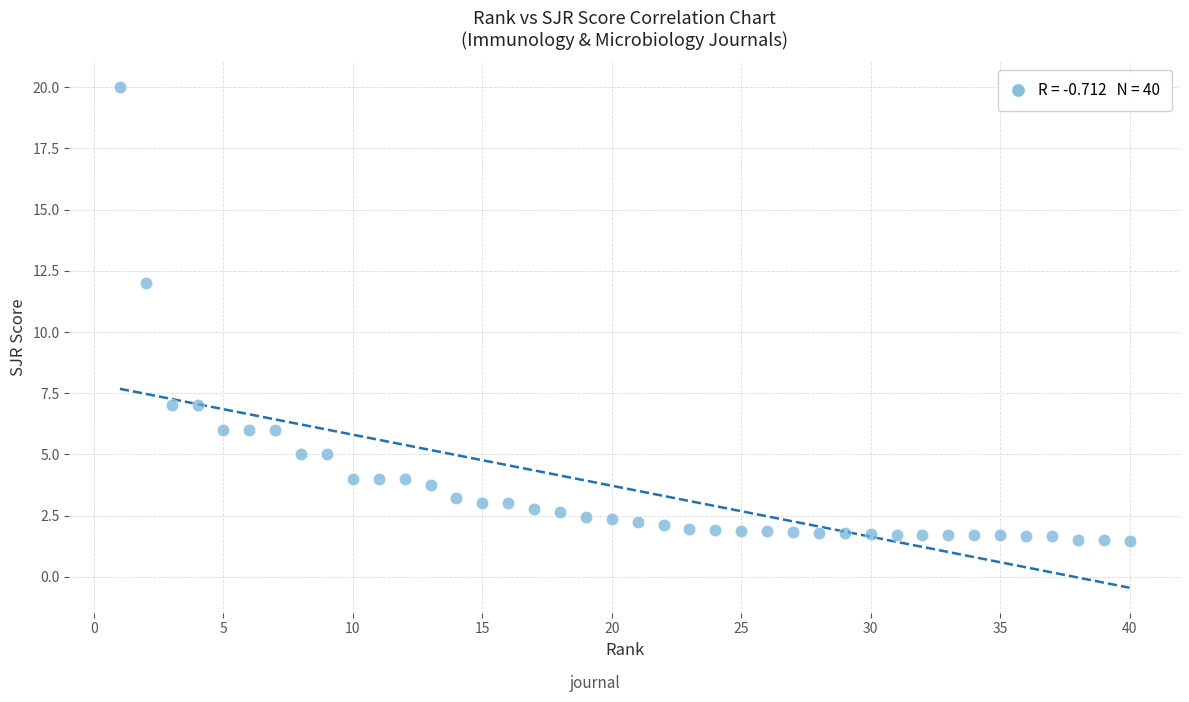

What is the range of X values (max minus min)?

39.0